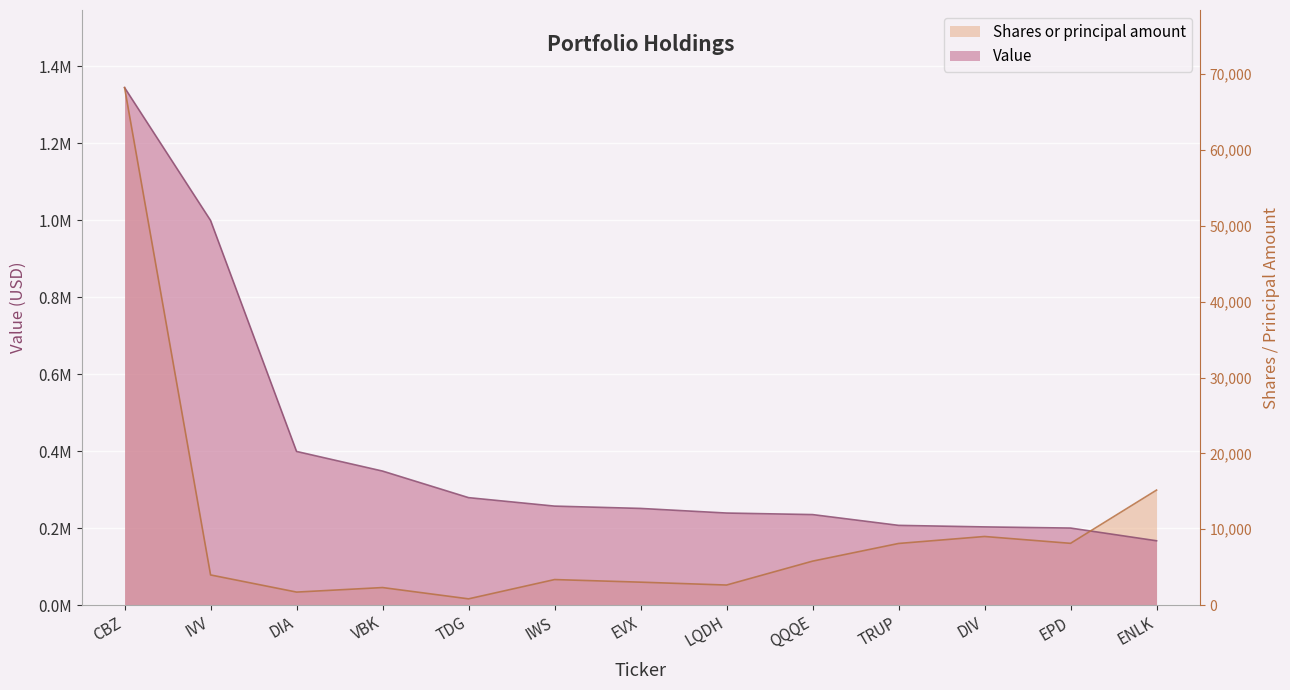

What value does the Value series have at VBK?

348000.0